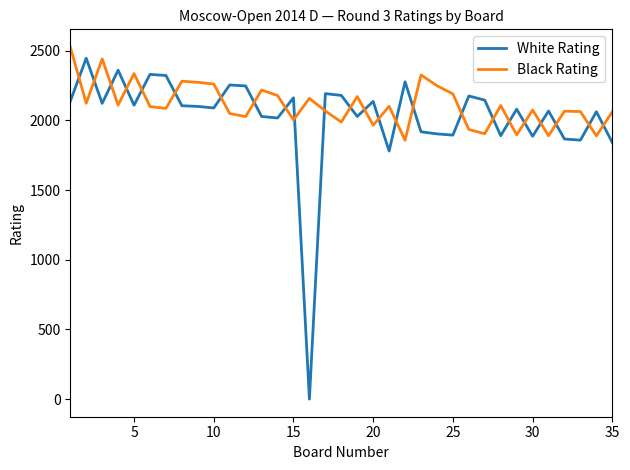

Which series has the largest range (max minus min)?

White Rating